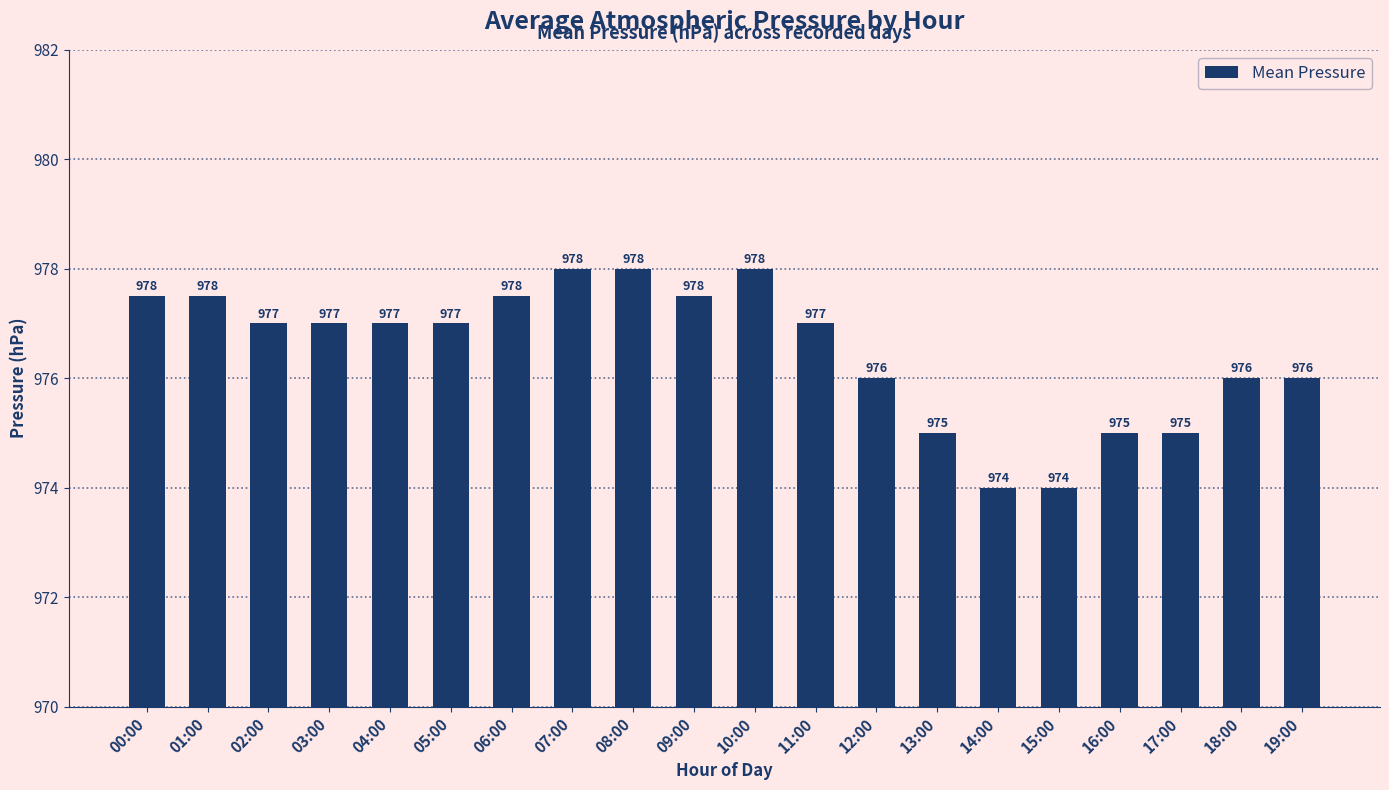

What is the value of the 13th bar from the left?

976.0